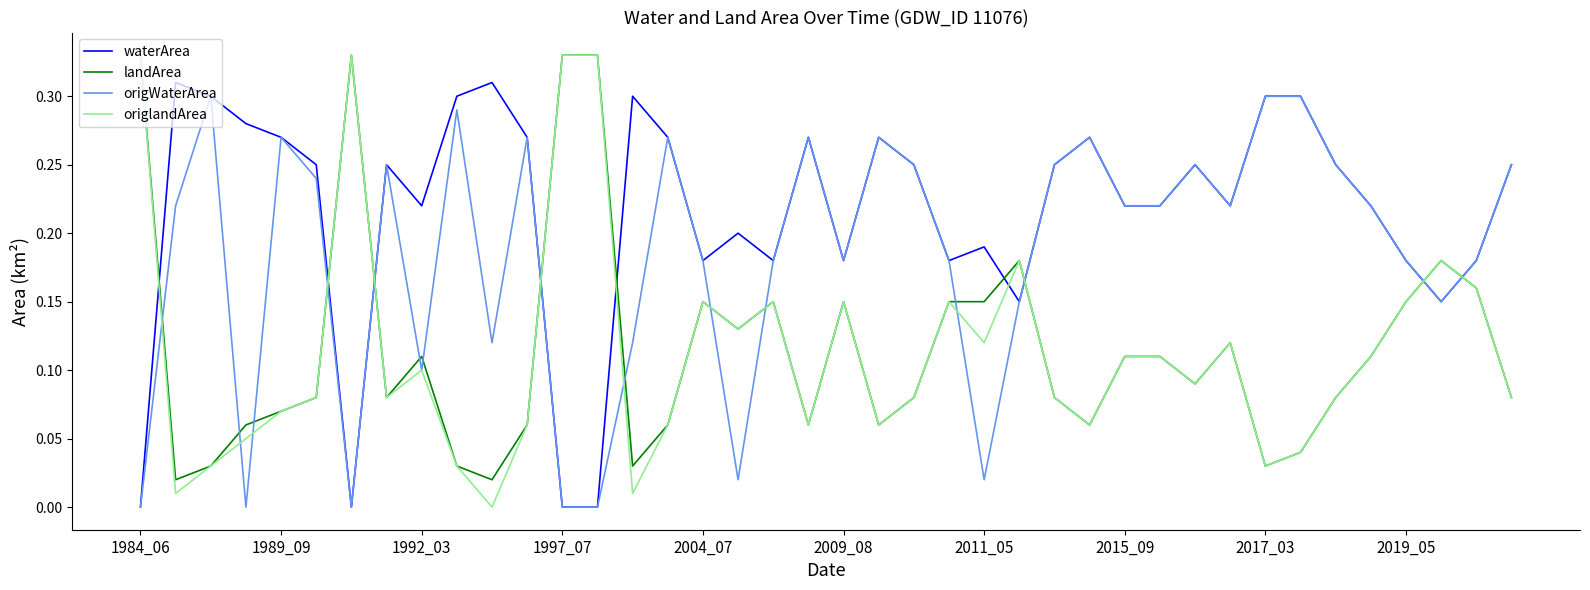

Which series has the largest range (max minus min)?

origlandArea